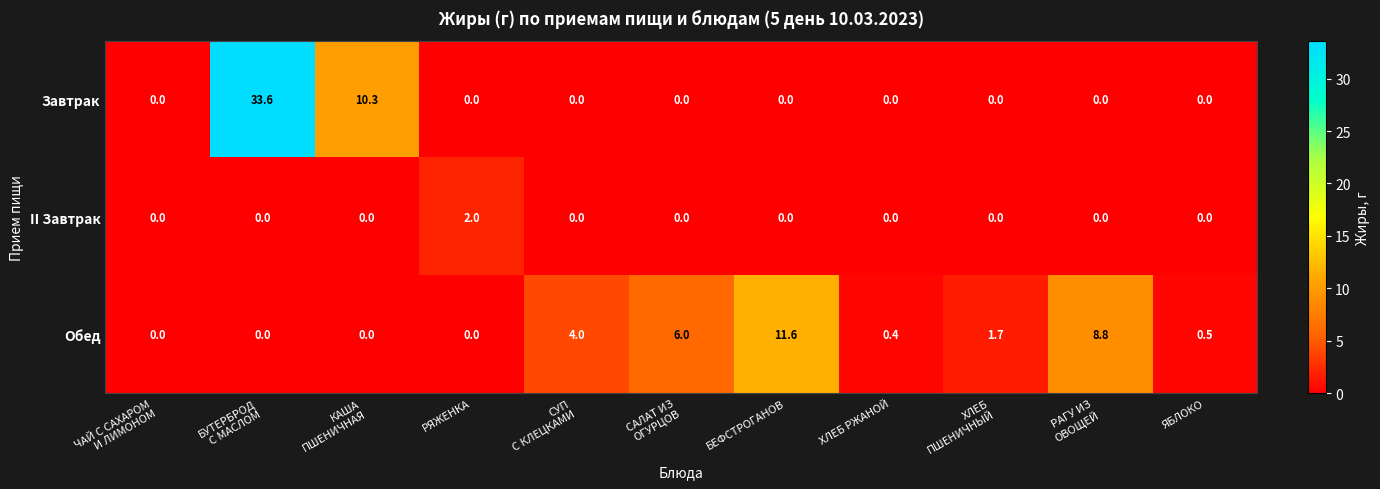

Which series has the largest range (max minus min)?

Завтрак